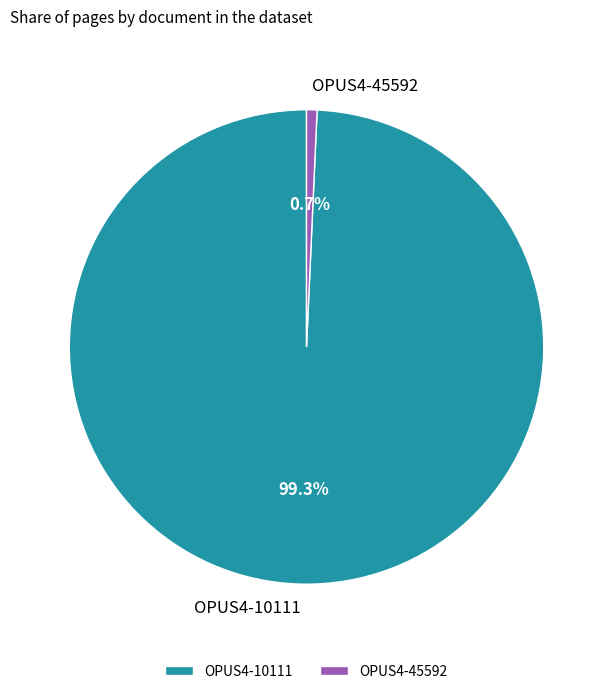

Which category has the smallest portion of the pie?

OPUS4-45592